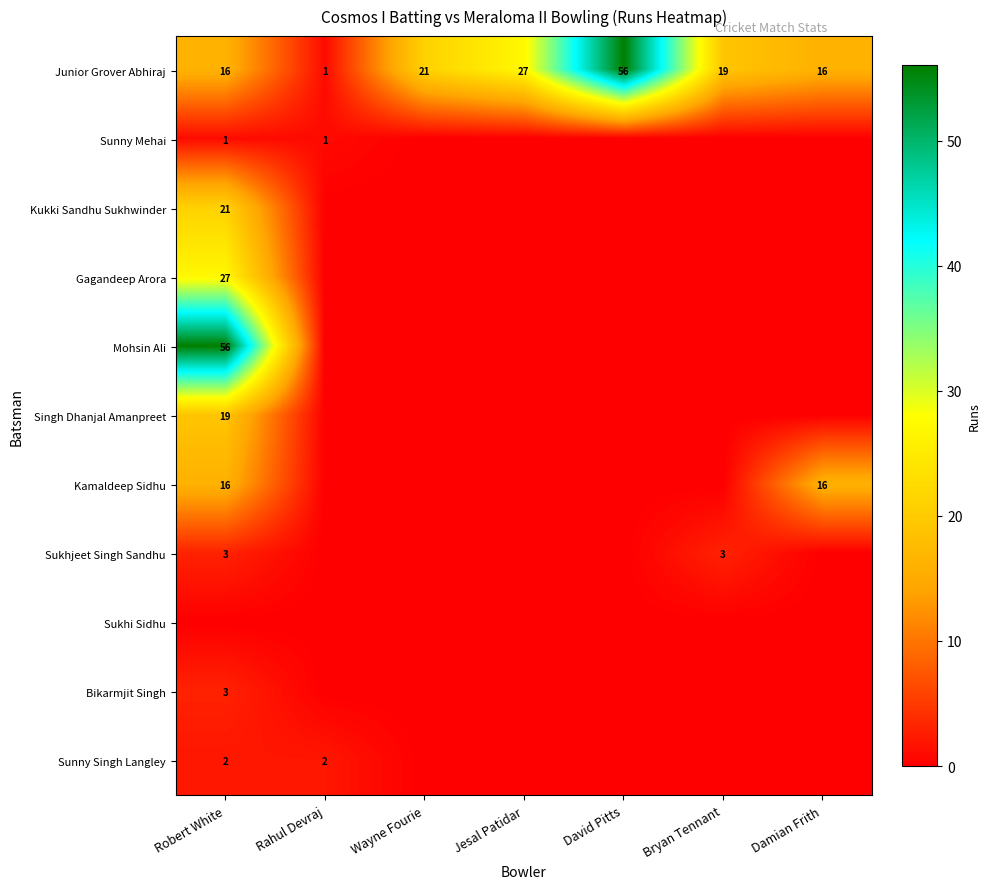

Is it true that Sunny Mehai equals 0 at Rahul Devraj?

False